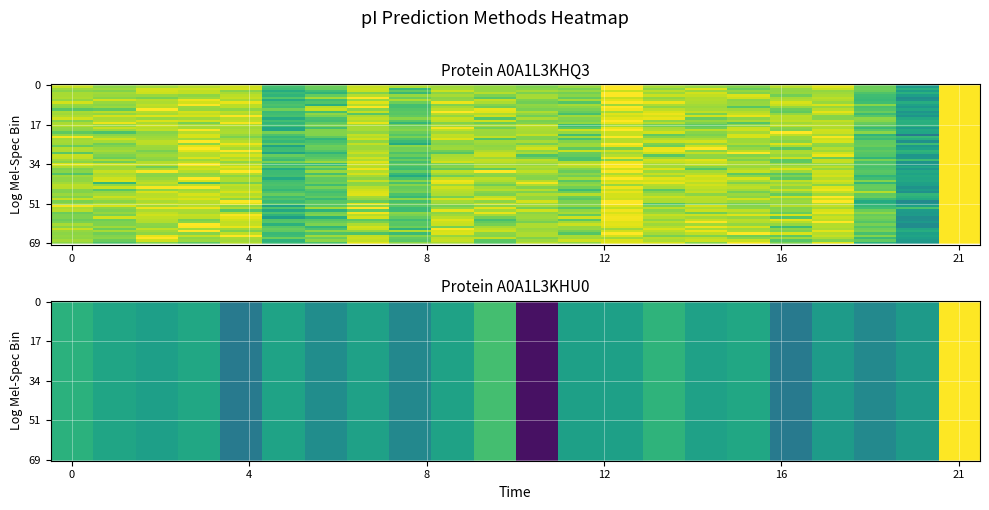

What is the total value across all series at 9?

18.5